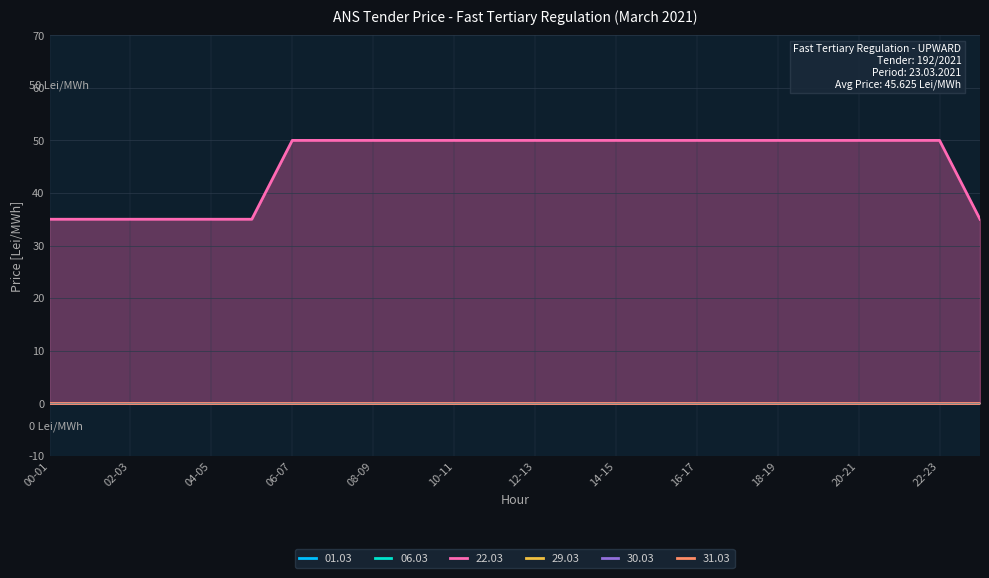

What is the label of the 2nd point from the left?

01-02